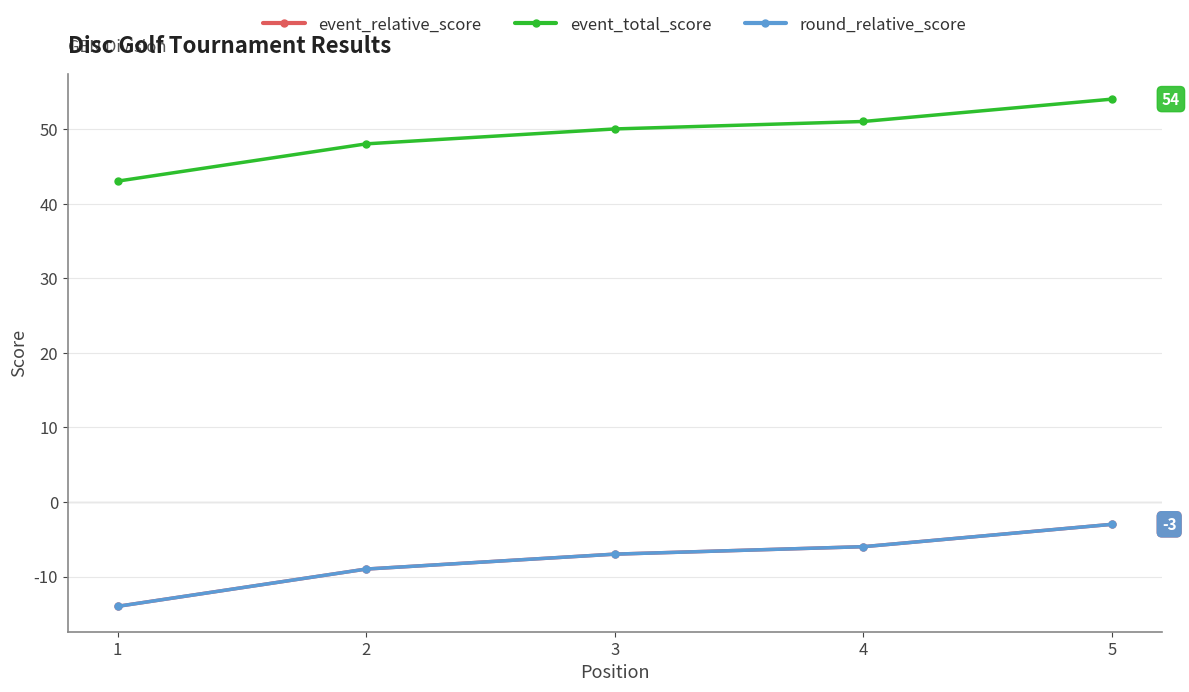

Rank the series at 3 from lowest to highest value.

event_relative_score, round_relative_score, event_total_score